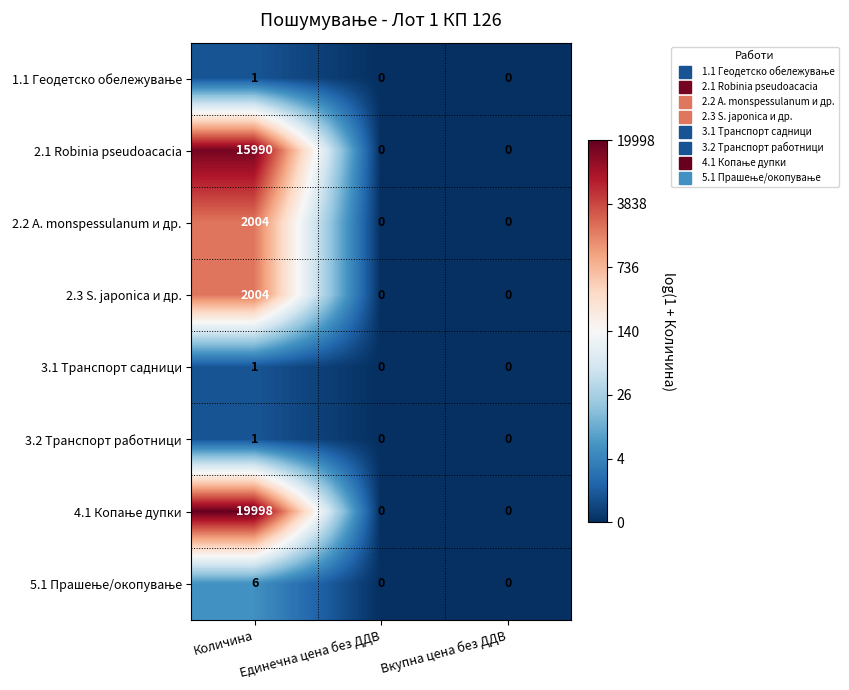

True or false: 2.3 S. japonica и др. has a value of 2004 at Количина.

True